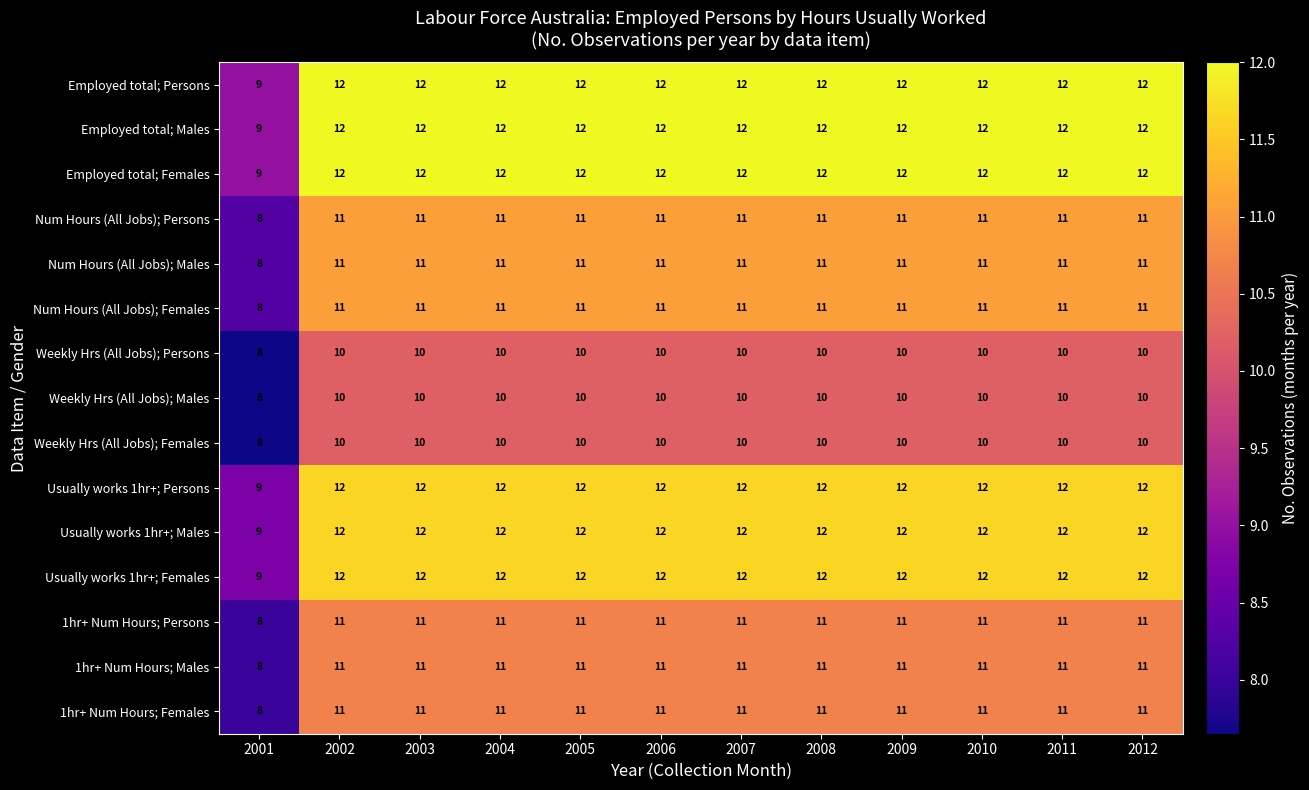

Is it true that Usually works 1hr+; Males equals 12 at 2008?

True